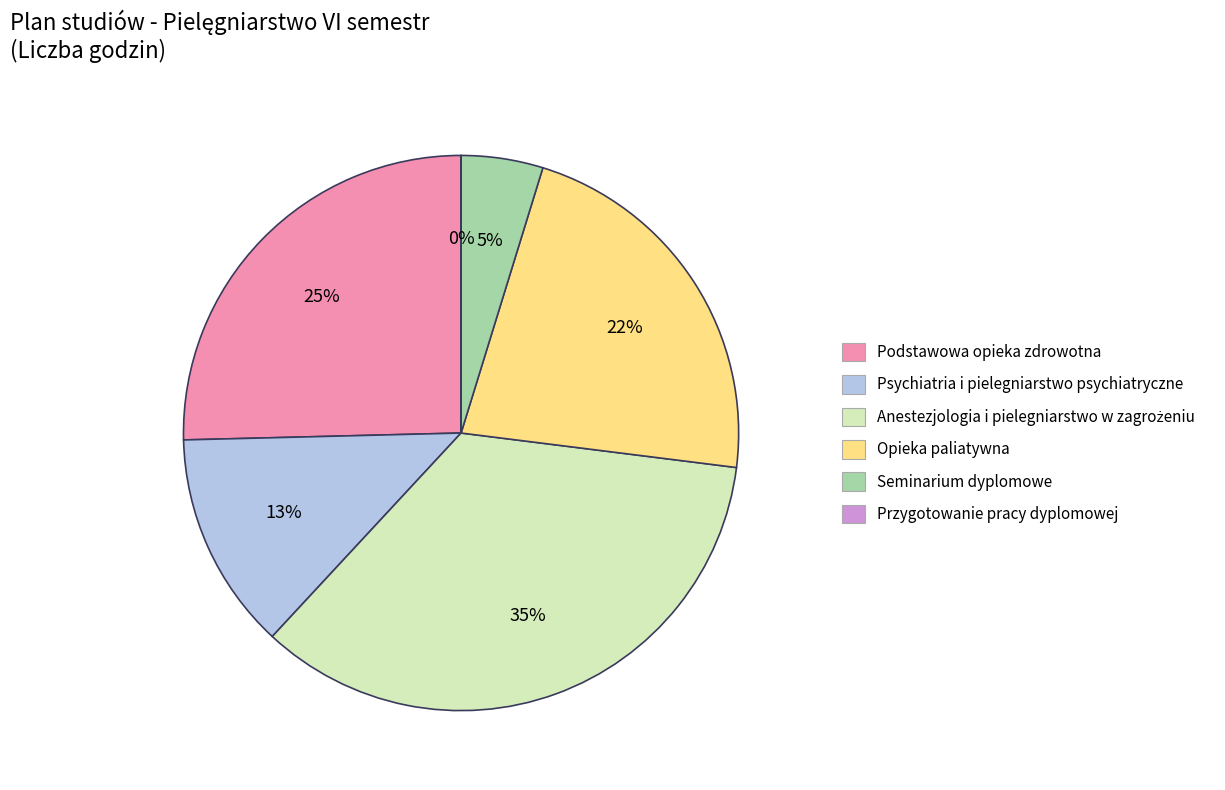

Which slice is the largest?

Anestezjologia i pielegniarstwo w zagrożeniu